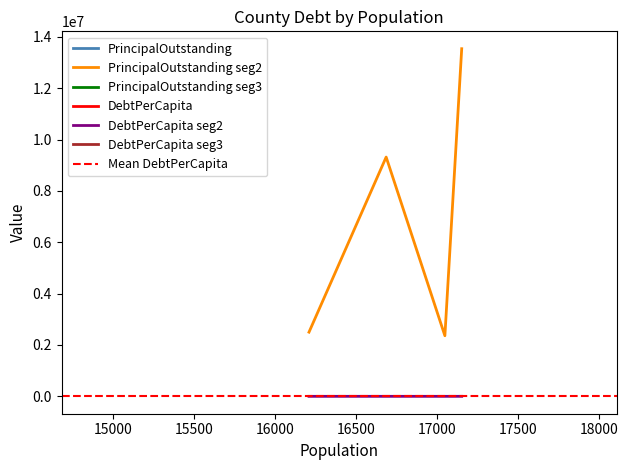

Count the number of categories in the chart.

9